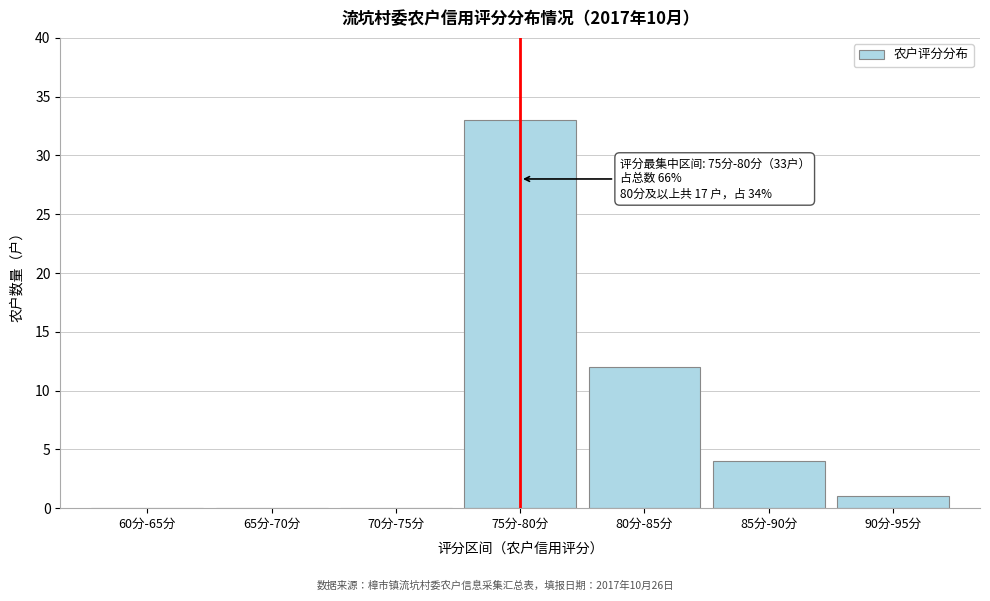

Reading left to right, list all the values displayed in this chart.

60分-65分=0	65分-70分=0	70分-75分=0	75分-80分=33	80分-85分=12	85分-90分=4	90分-95分=1